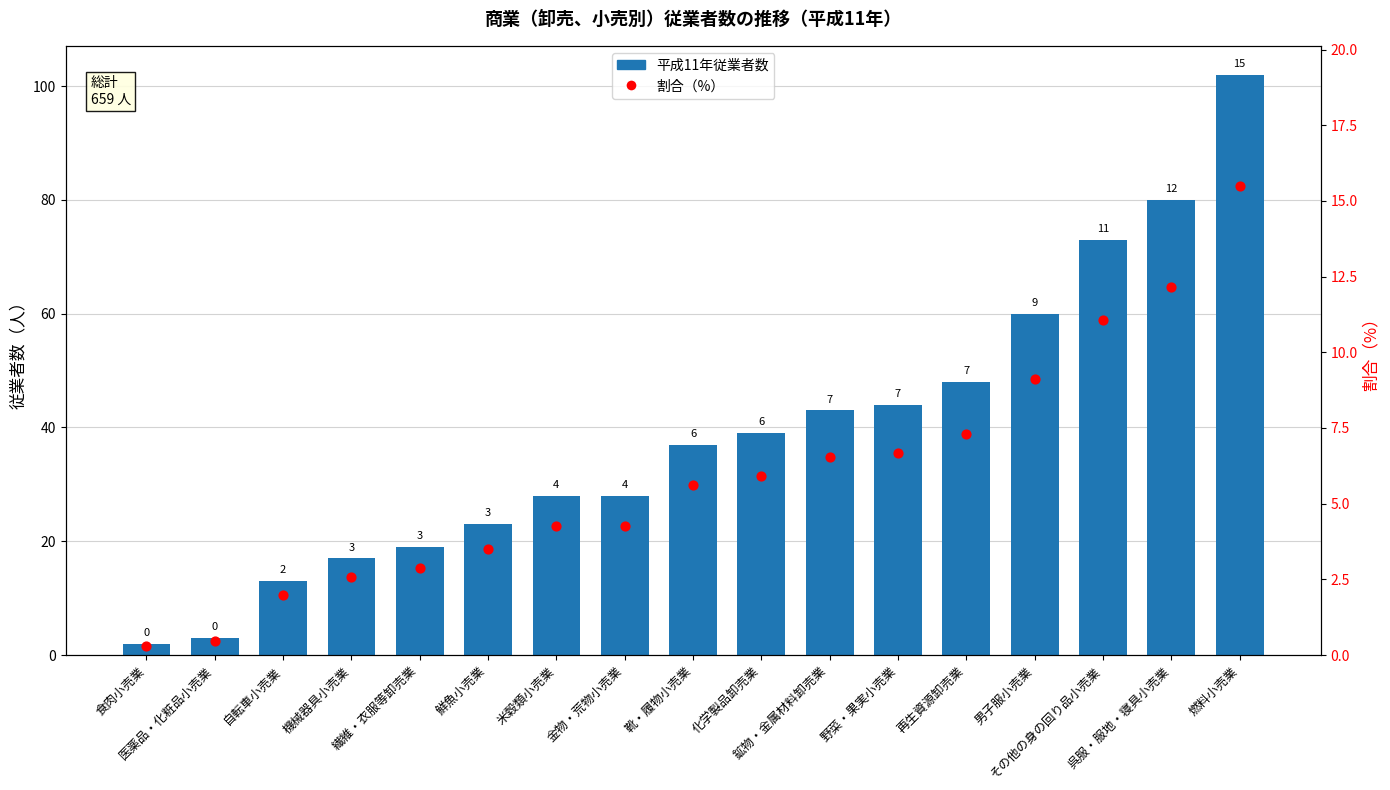

Which series reaches the maximum Y coordinate?

平成11年